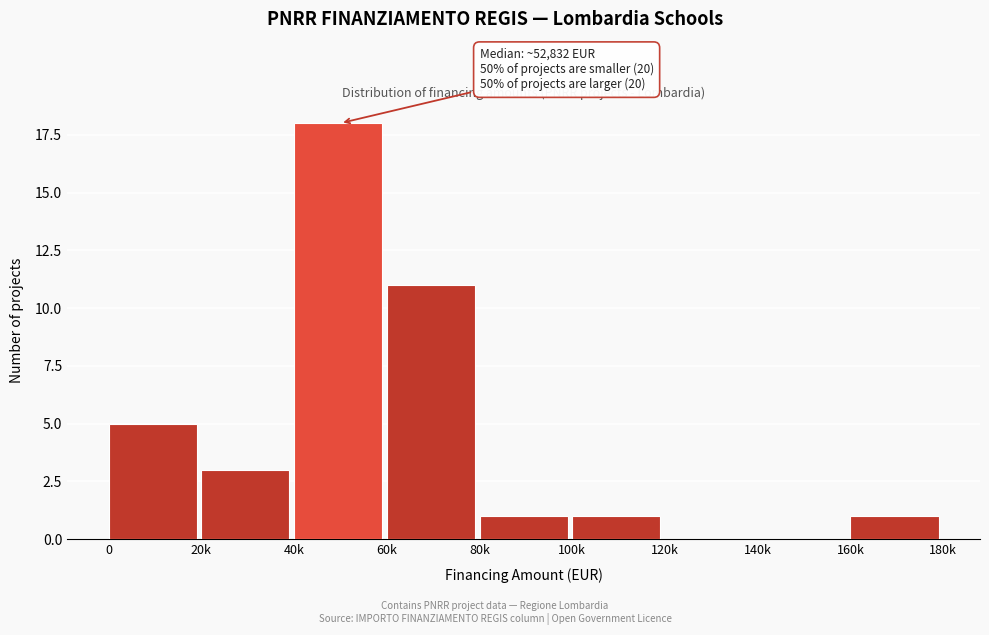

Reading left to right, extract all data points from this chart.

0=5	20k=3	40k=18	60k=11	80k=1	100k=1	120k=0	140k=0	160k=1